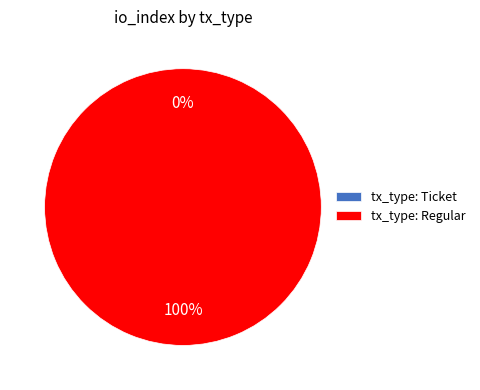

Which category accounts for the majority?

tx_type: Regular